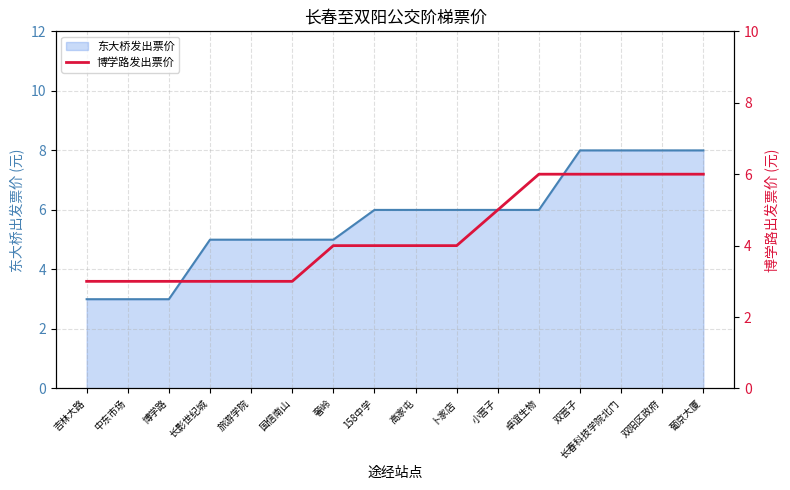

Which category has the lowest value across all series?

吉林大路